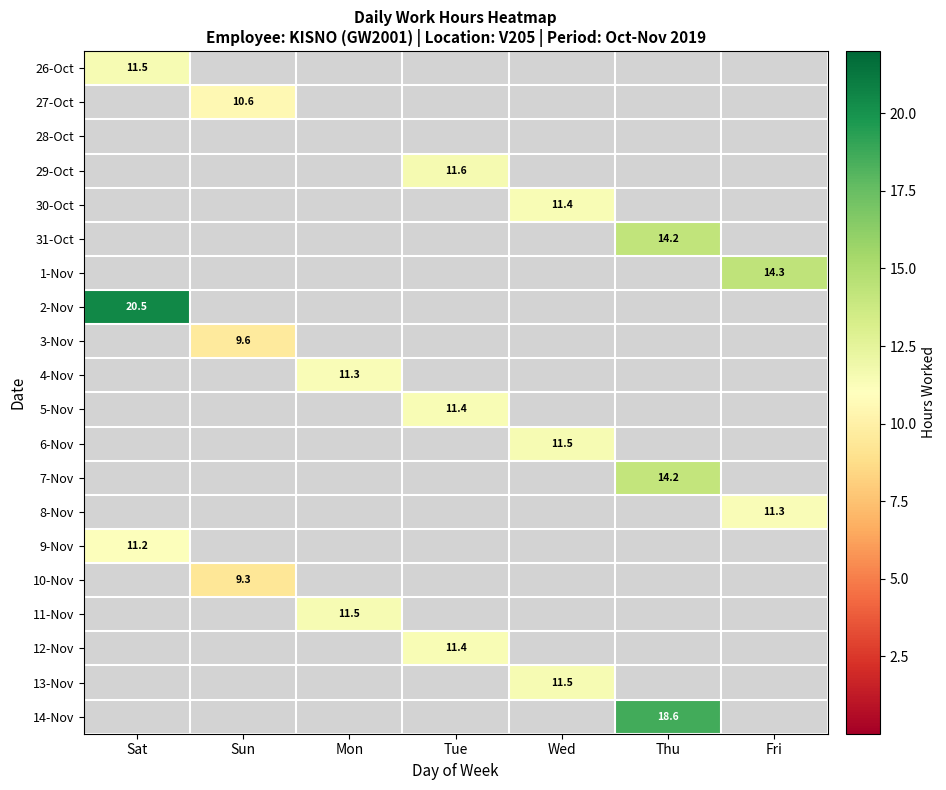

At which category does the chart reach its minimum across all series?

Sun